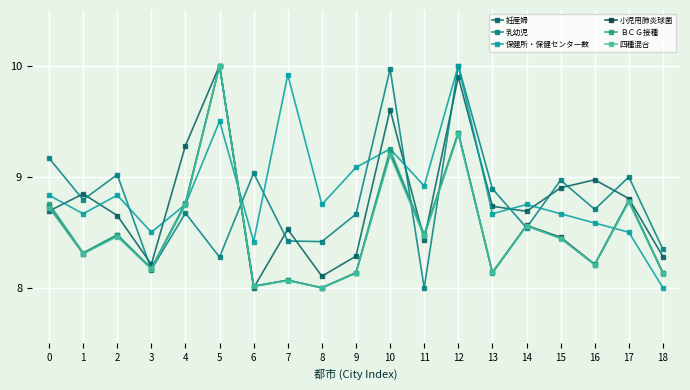

What are all the series names shown in the legend?

妊産婦, 乳幼児, 保健所・保健センター数, 小児用肺炎球菌, ＢＣＧ接種, 四種混合